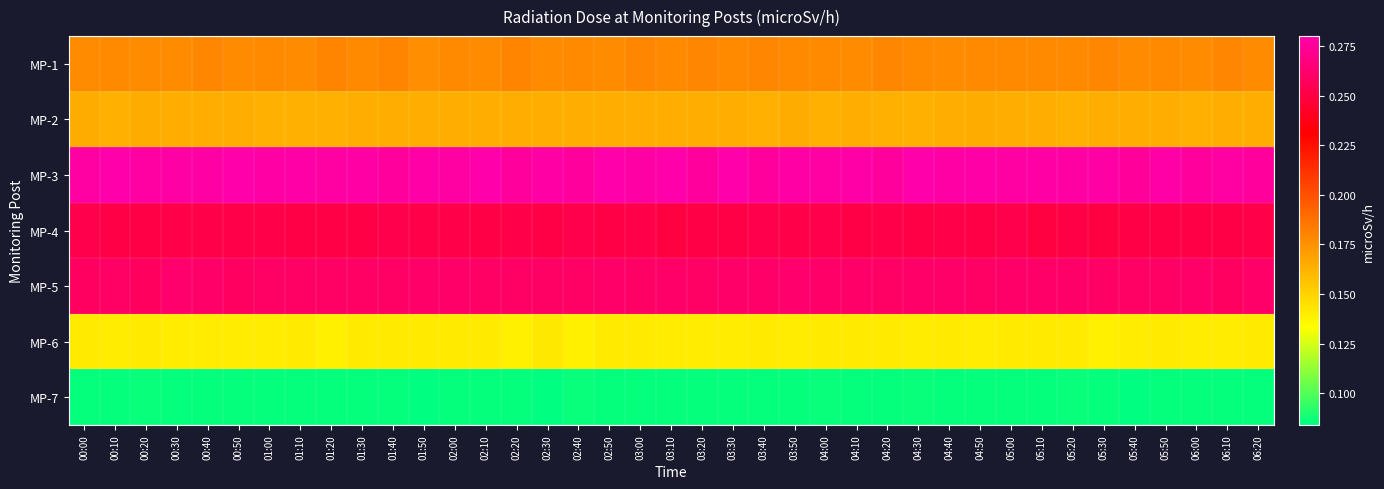

Reading left to right, transcribe all the data shown in this chart.

MP-1: 00:00=0.2	00:10=0.2	00:20=0.2	00:30=0.2	00:40=0.2	00:50=0.2	01:00=0.2	01:10=0.2	01:20=0.2	01:30=0.2	01:40=0.2	01:50=0.2	02:00=0.2	02:10=0.2	02:20=0.2	02:30=0.2	02:40=0.2	02:50=0.2	03:00=0.2	03:10=0.2	03:20=0.2	03:30=0.2	03:40=0.2	03:50=0.2	04:00=0.2	04:10=0.2	04:20=0.2	04:30=0.2	04:40=0.2	04:50=0.2	05:00=0.2	05:10=0.2	05:20=0.2	05:30=0.2	05:40=0.2	05:50=0.2	06:00=0.2	06:10=0.2	06:20=0.2
MP-2: 00:00=0.2	00:10=0.2	00:20=0.2	00:30=0.2	00:40=0.2	00:50=0.2	01:00=0.2	01:10=0.2	01:20=0.2	01:30=0.2	01:40=0.2	01:50=0.2	02:00=0.2	02:10=0.2	02:20=0.2	02:30=0.2	02:40=0.2	02:50=0.2	03:00=0.2	03:10=0.2	03:20=0.2	03:30=0.2	03:40=0.2	03:50=0.2	04:00=0.2	04:10=0.2	04:20=0.2	04:30=0.2	04:40=0.2	04:50=0.2	05:00=0.2	05:10=0.2	05:20=0.2	05:30=0.2	05:40=0.2	05:50=0.2	06:00=0.2	06:10=0.2	06:20=0.2
MP-3: 00:00=0.3	00:10=0.3	00:20=0.3	00:30=0.3	00:40=0.3	00:50=0.3	01:00=0.3	01:10=0.3	01:20=0.3	01:30=0.3	01:40=0.3	01:50=0.3	02:00=0.3	02:10=0.3	02:20=0.3	02:30=0.3	02:40=0.3	02:50=0.3	03:00=0.3	03:10=0.3	03:20=0.3	03:30=0.3	03:40=0.3	03:50=0.3	04:00=0.3	04:10=0.3	04:20=0.3	04:30=0.3	04:40=0.3	04:50=0.3	05:00=0.3	05:10=0.3	05:20=0.3	05:30=0.3	05:40=0.3	05:50=0.3	06:00=0.3	06:10=0.3	06:20=0.3
MP-4: 00:00=0.3	00:10=0.3	00:20=0.3	00:30=0.3	00:40=0.3	00:50=0.3	01:00=0.3	01:10=0.3	01:20=0.3	01:30=0.3	01:40=0.3	01:50=0.3	02:00=0.3	02:10=0.3	02:20=0.3	02:30=0.3	02:40=0.3	02:50=0.3	03:00=0.3	03:10=0.2	03:20=0.3	03:30=0.3	03:40=0.3	03:50=0.3	04:00=0.3	04:10=0.3	04:20=0.3	04:30=0.3	04:40=0.3	04:50=0.3	05:00=0.3	05:10=0.2	05:20=0.3	05:30=0.2	05:40=0.3	05:50=0.3	06:00=0.3	06:10=0.3	06:20=0.3
MP-5: 00:00=0.3	00:10=0.3	00:20=0.3	00:30=0.3	00:40=0.3	00:50=0.3	01:00=0.3	01:10=0.3	01:20=0.3	01:30=0.3	01:40=0.3	01:50=0.3	02:00=0.3	02:10=0.3	02:20=0.3	02:30=0.3	02:40=0.3	02:50=0.3	03:00=0.3	03:10=0.3	03:20=0.3	03:30=0.3	03:40=0.3	03:50=0.3	04:00=0.3	04:10=0.3	04:20=0.3	04:30=0.3	04:40=0.3	04:50=0.3	05:00=0.3	05:10=0.3	05:20=0.3	05:30=0.3	05:40=0.3	05:50=0.3	06:00=0.3	06:10=0.3	06:20=0.3
MP-6: 00:00=0.1	00:10=0.1	00:20=0.1	00:30=0.1	00:40=0.1	00:50=0.1	01:00=0.1	01:10=0.1	01:20=0.1	01:30=0.1	01:40=0.1	01:50=0.1	02:00=0.1	02:10=0.1	02:20=0.1	02:30=0.1	02:40=0.1	02:50=0.1	03:00=0.1	03:10=0.1	03:20=0.1	03:30=0.1	03:40=0.1	03:50=0.1	04:00=0.1	04:10=0.1	04:20=0.1	04:30=0.1	04:40=0.1	04:50=0.1	05:00=0.1	05:10=0.1	05:20=0.1	05:30=0.1	05:40=0.1	05:50=0.1	06:00=0.1	06:10=0.1	06:20=0.1
MP-7: 00:00=0.1	00:10=0.1	00:20=0.1	00:30=0.1	00:40=0.1	00:50=0.1	01:00=0.1	01:10=0.1	01:20=0.1	01:30=0.1	01:40=0.1	01:50=0.1	02:00=0.1	02:10=0.1	02:20=0.1	02:30=0.1	02:40=0.1	02:50=0.1	03:00=0.1	03:10=0.1	03:20=0.1	03:30=0.1	03:40=0.1	03:50=0.1	04:00=0.1	04:10=0.1	04:20=0.1	04:30=0.1	04:40=0.1	04:50=0.1	05:00=0.1	05:10=0.1	05:20=0.1	05:30=0.1	05:40=0.1	05:50=0.1	06:00=0.1	06:10=0.1	06:20=0.1